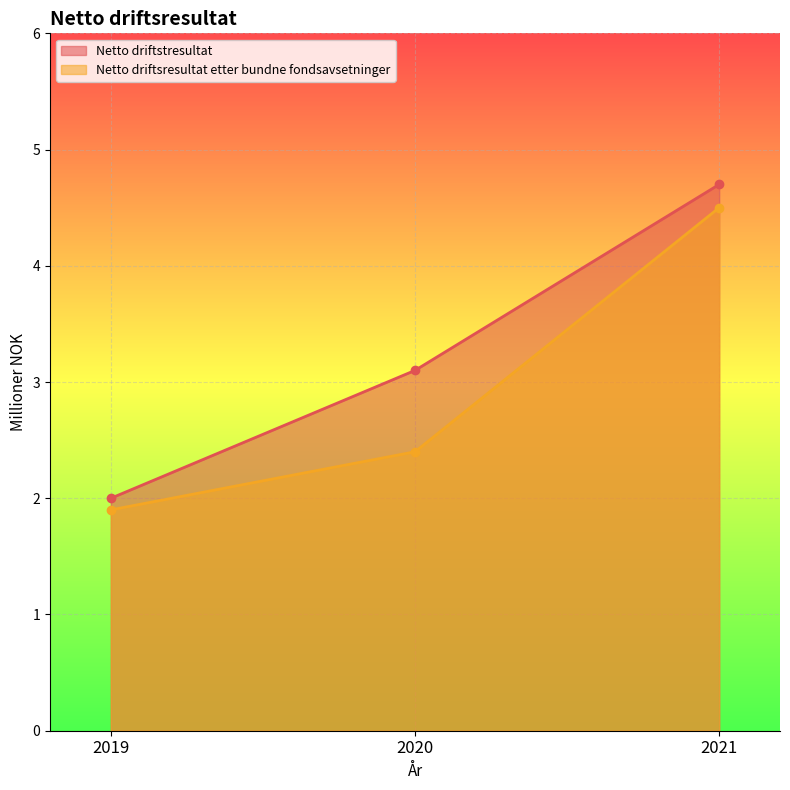

The Netto driftstresultat series shows 4.1 at 2020. True or false?

False